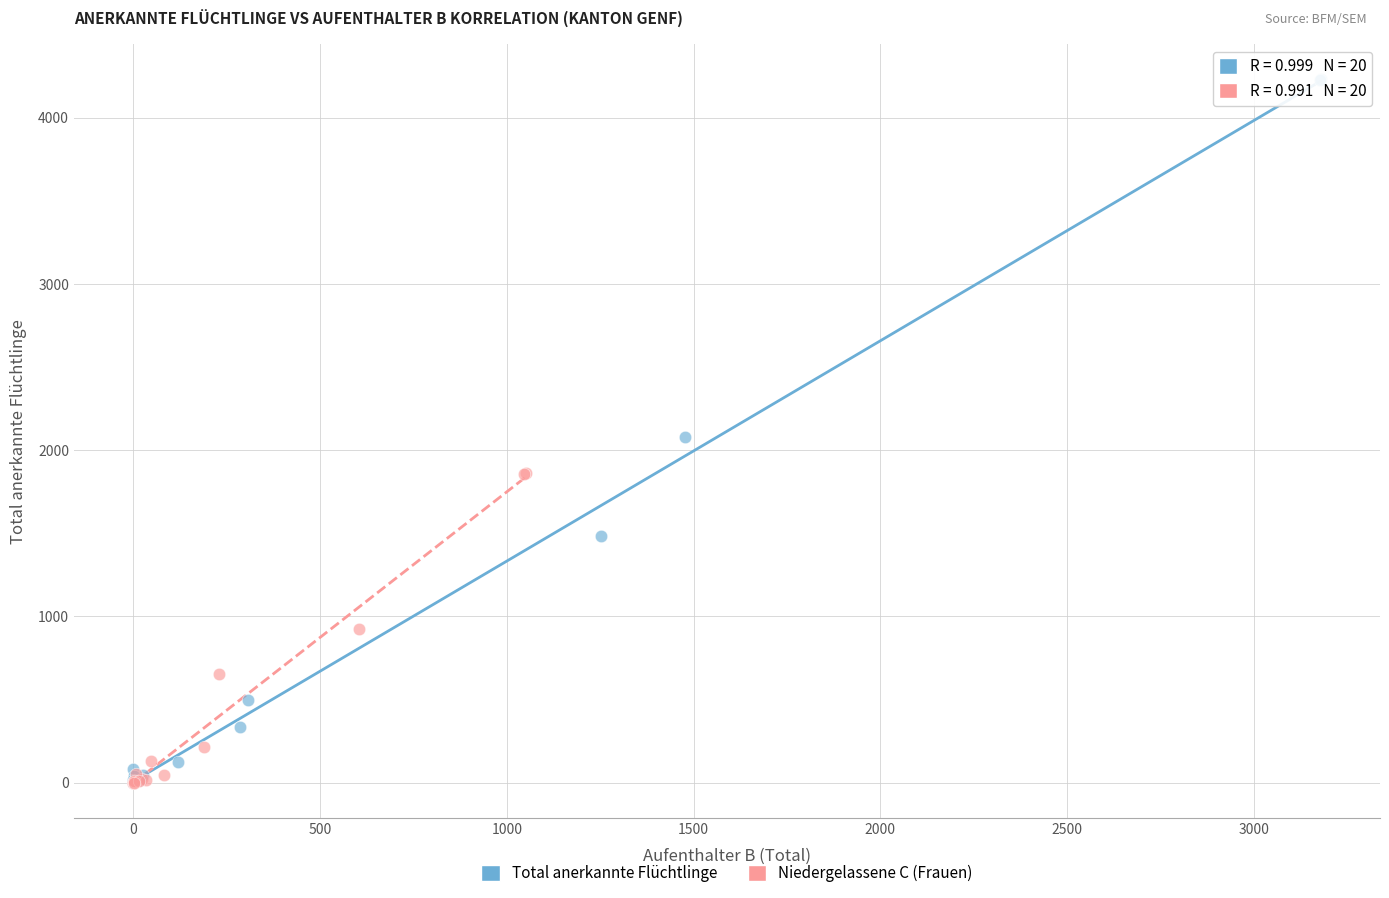

Which series reaches the maximum Y coordinate?

Total anerkannte Flüchtlinge